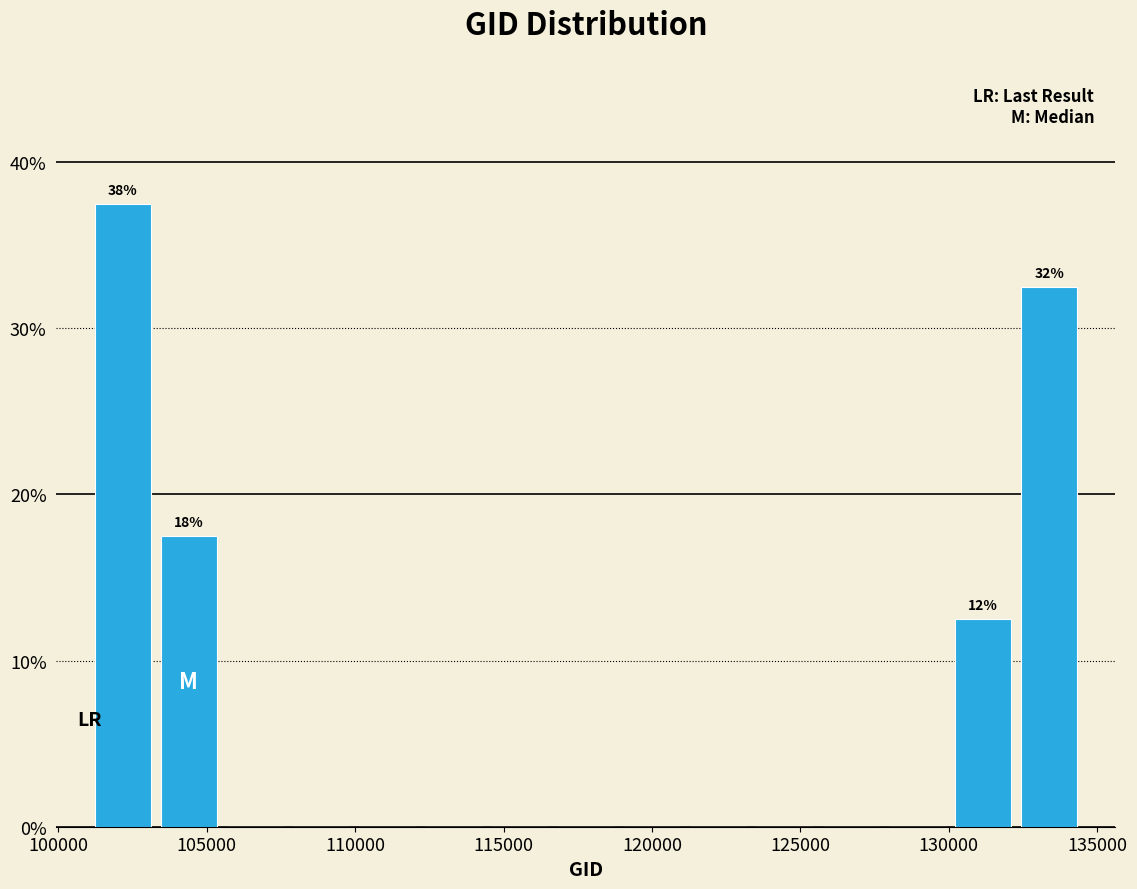

Which range on the x-axis has the tallest bar?

101000 to 103500